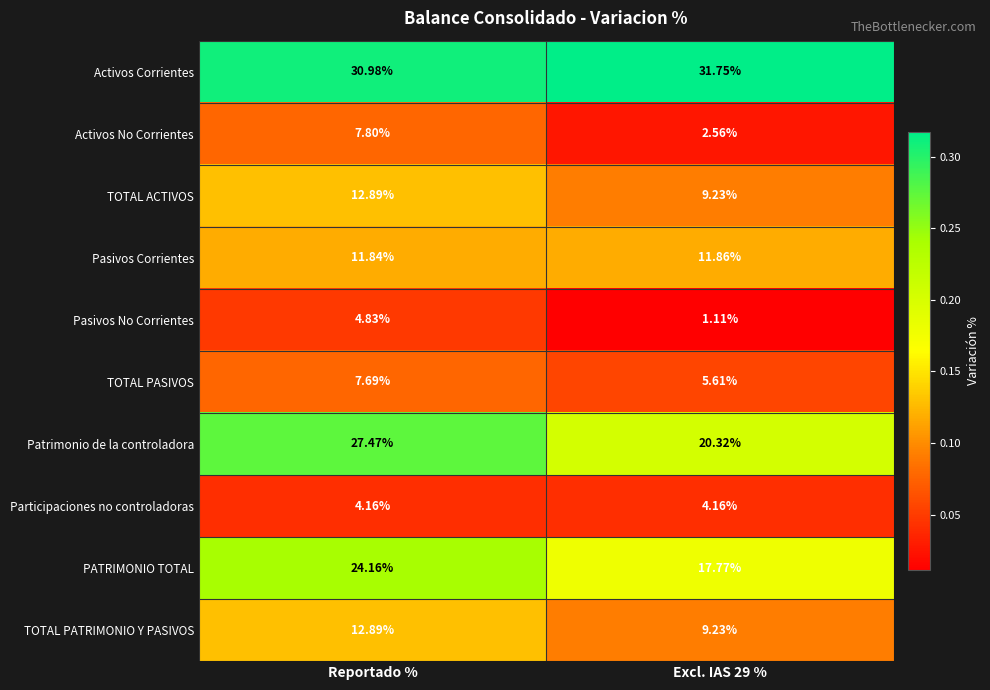

Which series changed the most between Reportado % and Excl. IAS 29 %?

Patrimonio de la controladora